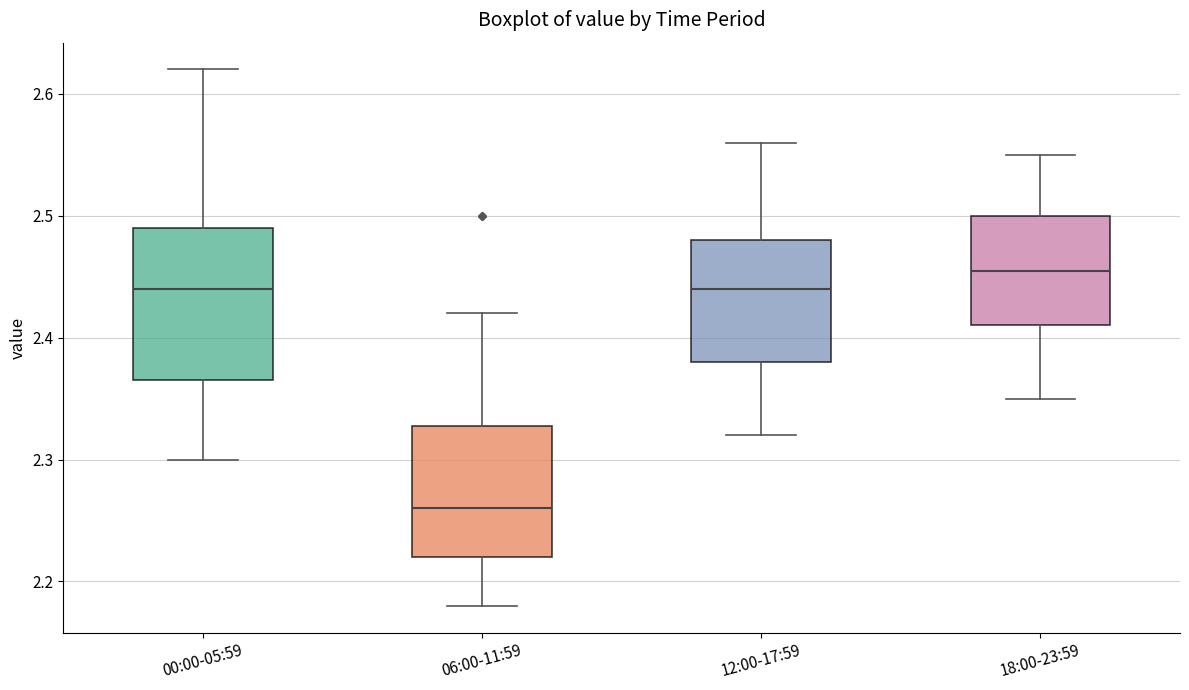

Reading left to right, read every box against the y-axis: the position of its median line, the range the box covers, and the ends of its whiskers. The values are not printed on the chart, so give them approximately, as read against the axis.

00:00-05:59: median 2.44, box 2.37 to 2.49, whiskers 2.30 to 2.62
06:00-11:59: median 2.26, box 2.22 to 2.33, whiskers 2.18 to 2.42
12:00-17:59: median 2.44, box 2.38 to 2.48, whiskers 2.32 to 2.56
18:00-23:59: median 2.46, box 2.41 to 2.50, whiskers 2.35 to 2.55